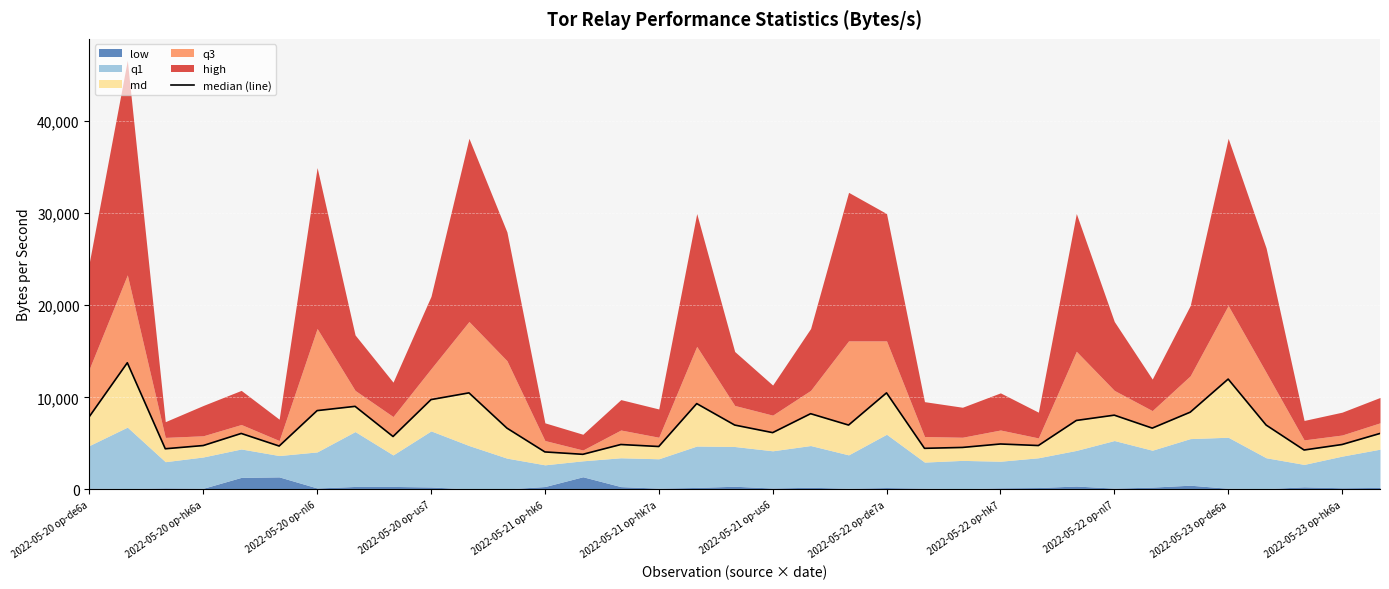

What is the value of the 32nd point from the left?

6990